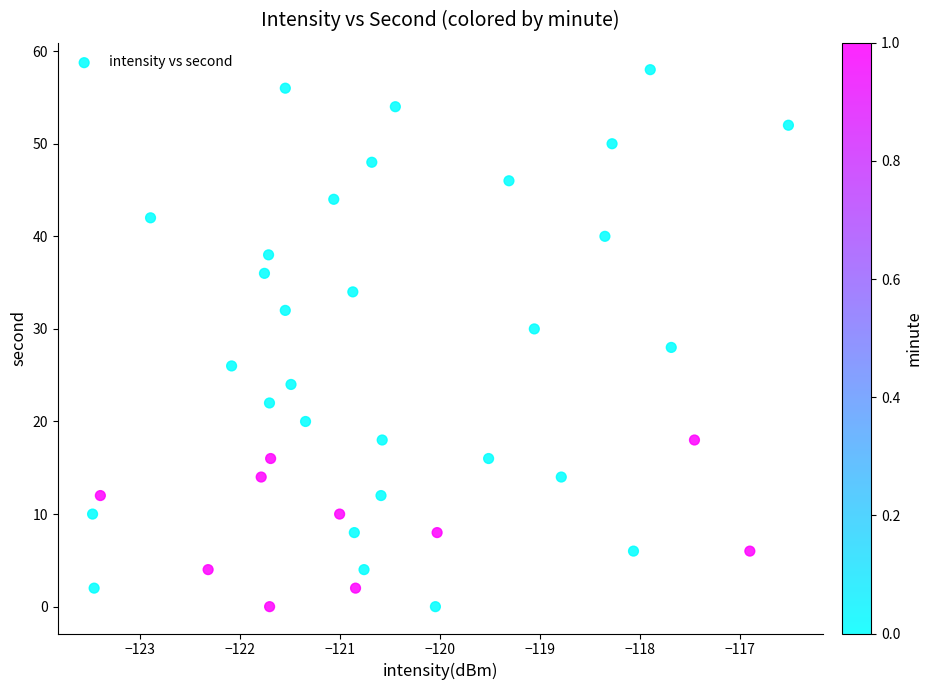

What is the range of Y values (max minus min)?

58